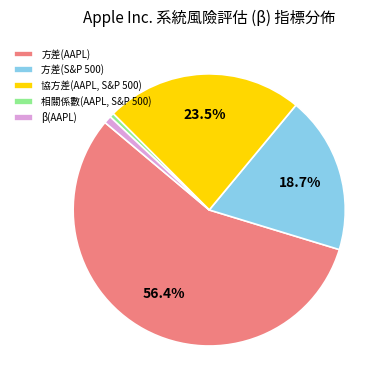

Between 方差(AAPL) and 方差(S&P 500), which is larger?

方差(AAPL)